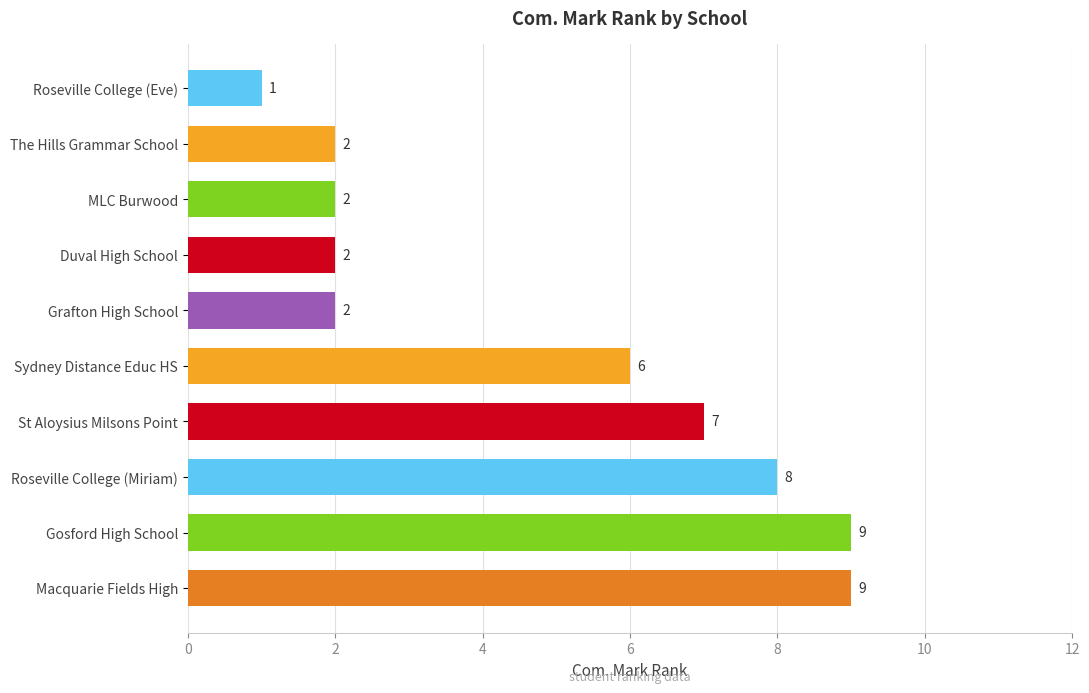

What is the maximum value shown in the chart?

9